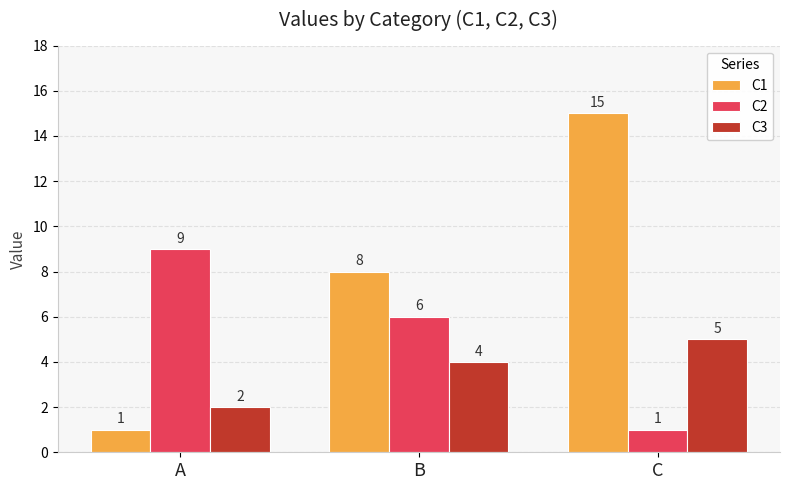

What is the greatest value displayed?

15